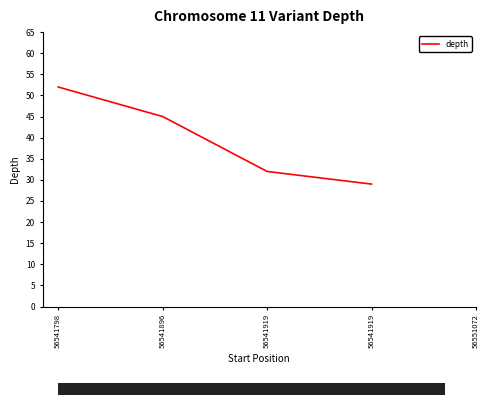

Read the value at 56541919, to the nearest 10.

30